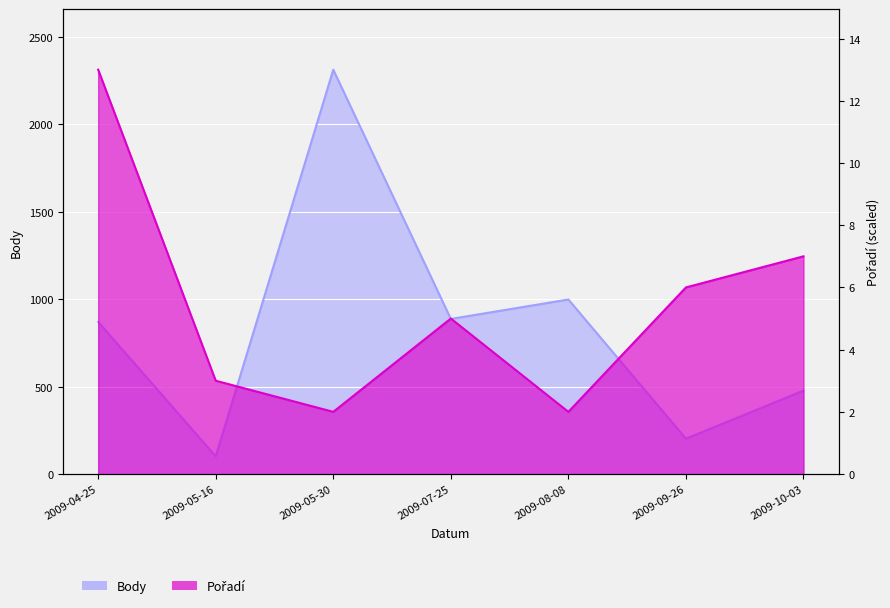

Where is Pořadí nearest to the value 1333?

2009-10-03